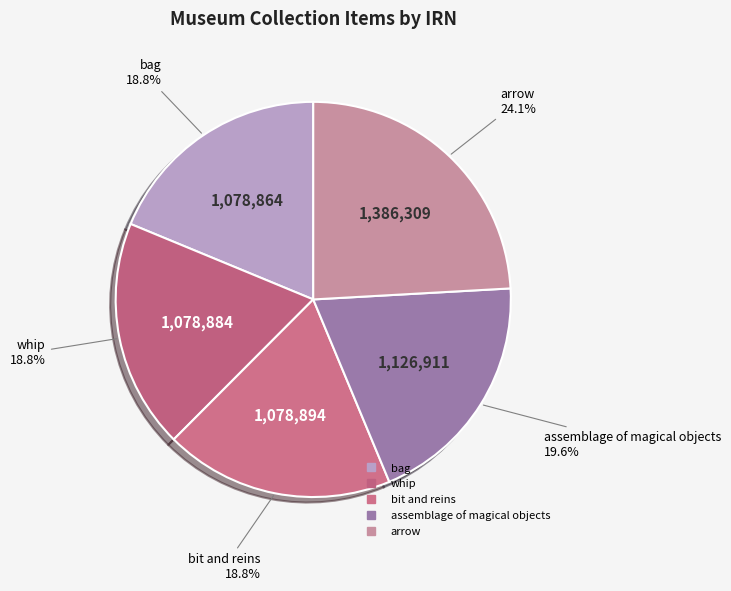

Count the number of slices in the pie.

5